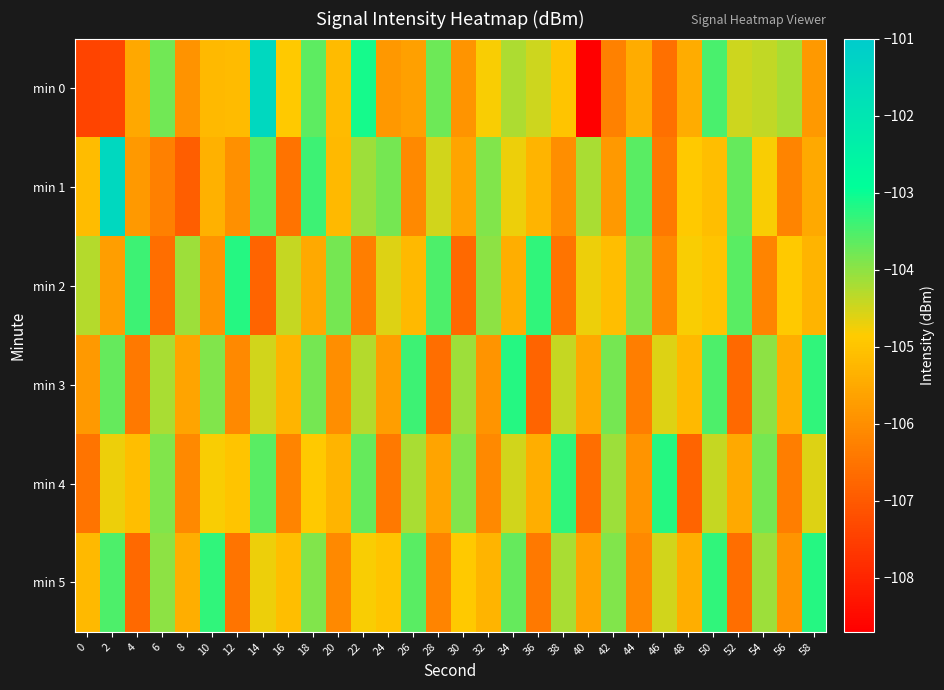

Reading right to left, extract all data points from this chart.

min 0: 58=-105.8	56=-104.2	54=-104.4	52=-104.5	50=-103.5	48=-105.4	46=-106.6	44=-105.4	42=-106.2	40=-108.7	38=-105.0	36=-104.5	34=-104.2	32=-104.8	30=-105.9	28=-103.7	26=-105.7	24=-105.8	22=-103.1	20=-105.2	18=-103.6	16=-104.9	14=-101.5	12=-105.2	10=-105.2	8=-105.9	6=-103.8	4=-105.5	2=-107.4	0=-107.4
min 1: 58=-105.5	56=-106.2	54=-104.8	52=-103.7	50=-105.1	48=-104.9	46=-106.4	44=-103.6	42=-105.8	40=-104.2	38=-106.0	36=-105.3	34=-104.7	32=-103.9	30=-105.6	28=-104.5	26=-106.1	24=-103.8	22=-104.1	20=-105.2	18=-103.4	16=-106.5	14=-103.6	12=-106.0	10=-105.3	8=-106.9	6=-106.3	4=-105.8	2=-101.5	0=-105.1
min 2: 58=-105.3	56=-104.9	54=-106.2	52=-103.6	50=-105.0	48=-104.8	46=-106.1	44=-103.9	42=-105.1	40=-104.7	38=-106.5	36=-103.3	34=-105.4	32=-104.0	30=-106.7	28=-103.5	26=-105.2	24=-104.6	22=-106.3	20=-103.8	18=-105.5	16=-104.4	14=-106.8	12=-103.2	10=-105.9	8=-104.1	6=-106.6	4=-103.4	2=-105.7	0=-104.3
min 3: 58=-103.3	56=-105.4	54=-104.0	52=-106.7	50=-103.5	48=-105.2	46=-104.6	44=-106.3	42=-103.8	40=-105.5	38=-104.4	36=-106.8	34=-103.2	32=-105.9	30=-104.1	28=-106.6	26=-103.4	24=-105.7	22=-104.3	20=-106.0	18=-103.8	16=-105.3	14=-104.5	12=-106.1	10=-103.9	8=-105.6	6=-104.2	4=-106.4	2=-103.7	0=-105.8
min 4: 58=-104.6	56=-106.3	54=-103.8	52=-105.5	50=-104.4	48=-106.8	46=-103.2	44=-105.9	42=-104.1	40=-106.6	38=-103.3	36=-105.4	34=-104.5	32=-106.1	30=-103.9	28=-105.6	26=-104.2	24=-106.4	22=-103.7	20=-105.3	18=-104.9	16=-106.2	14=-103.6	12=-105.0	10=-104.8	8=-106.1	6=-103.9	4=-105.1	2=-104.7	0=-106.5
min 5: 58=-103.2	56=-105.9	54=-104.1	52=-106.6	50=-103.3	48=-105.4	46=-104.5	44=-106.1	42=-103.9	40=-105.6	38=-104.2	36=-106.4	34=-103.7	32=-105.3	30=-104.9	28=-106.2	26=-103.6	24=-105.0	22=-104.8	20=-106.1	18=-103.9	16=-105.1	14=-104.7	12=-106.5	10=-103.3	8=-105.4	6=-104.0	4=-106.7	2=-103.5	0=-105.2